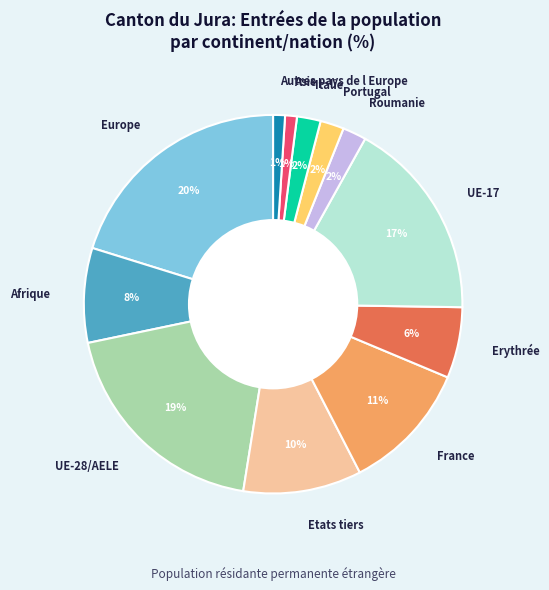

Is there any slice that represents more than half of the pie?

No